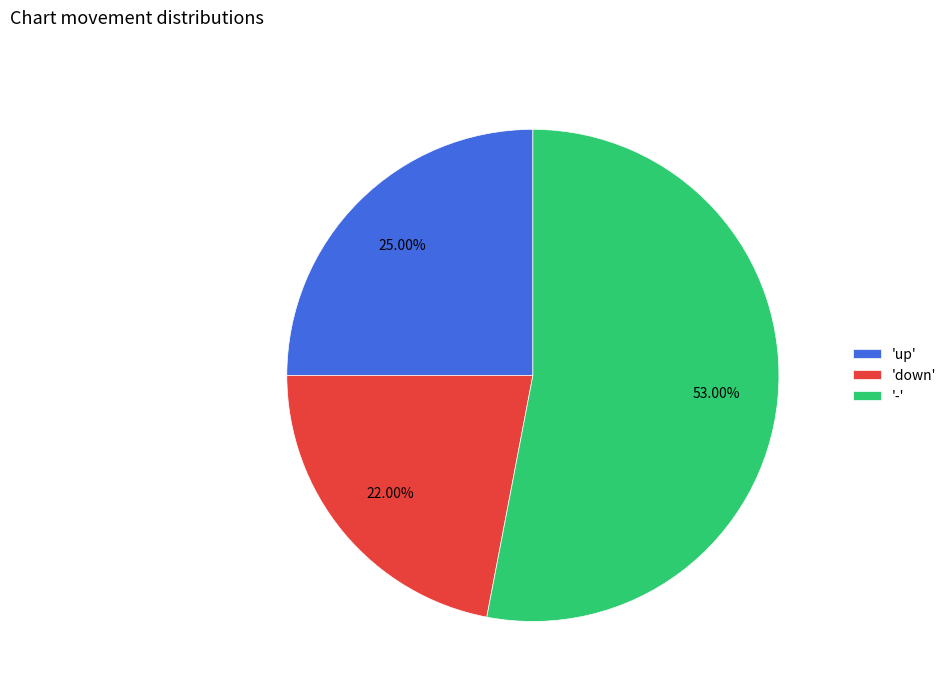

Rank the categories by value from highest to lowest.

'-', 'up', 'down'